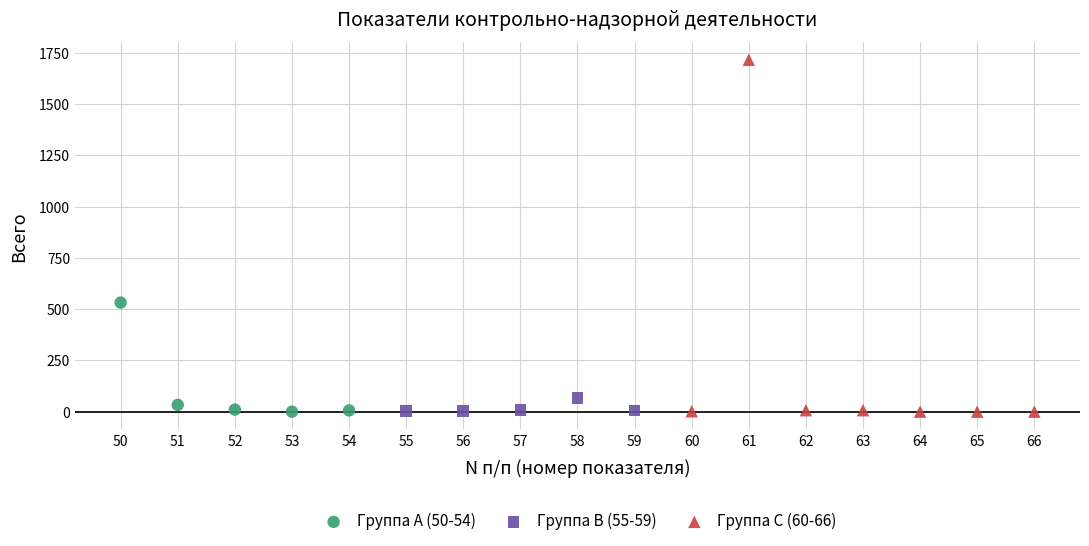

Which series contains the highest Y value?

Группа C (60-66)